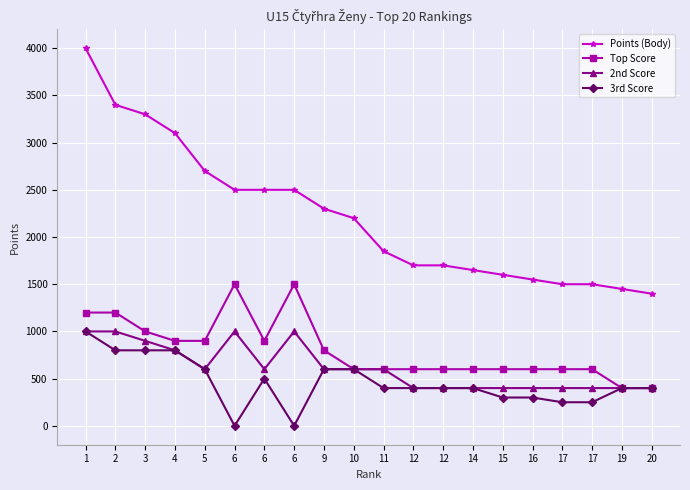

True or false: 2nd Score and 3rd Score cross at least once.

False